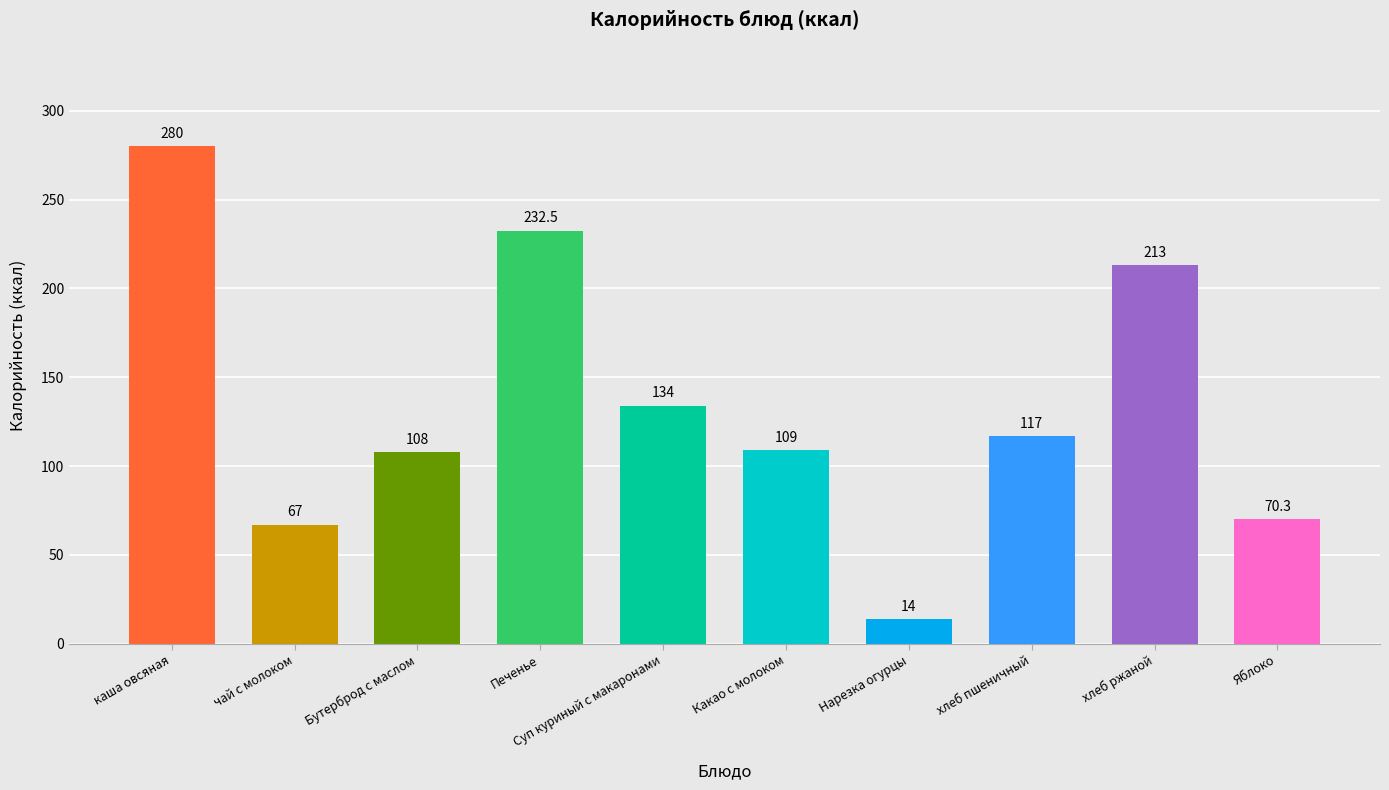

What is the change in value from Суп куриный с макаронами to Какао с молоком?

-25.0